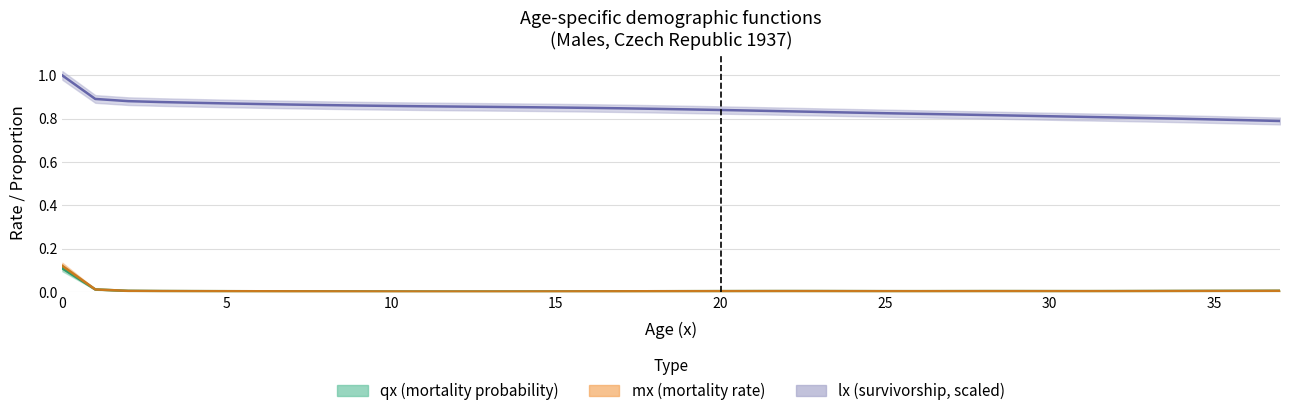

Which series has the widest spread of values?

lx_scaled